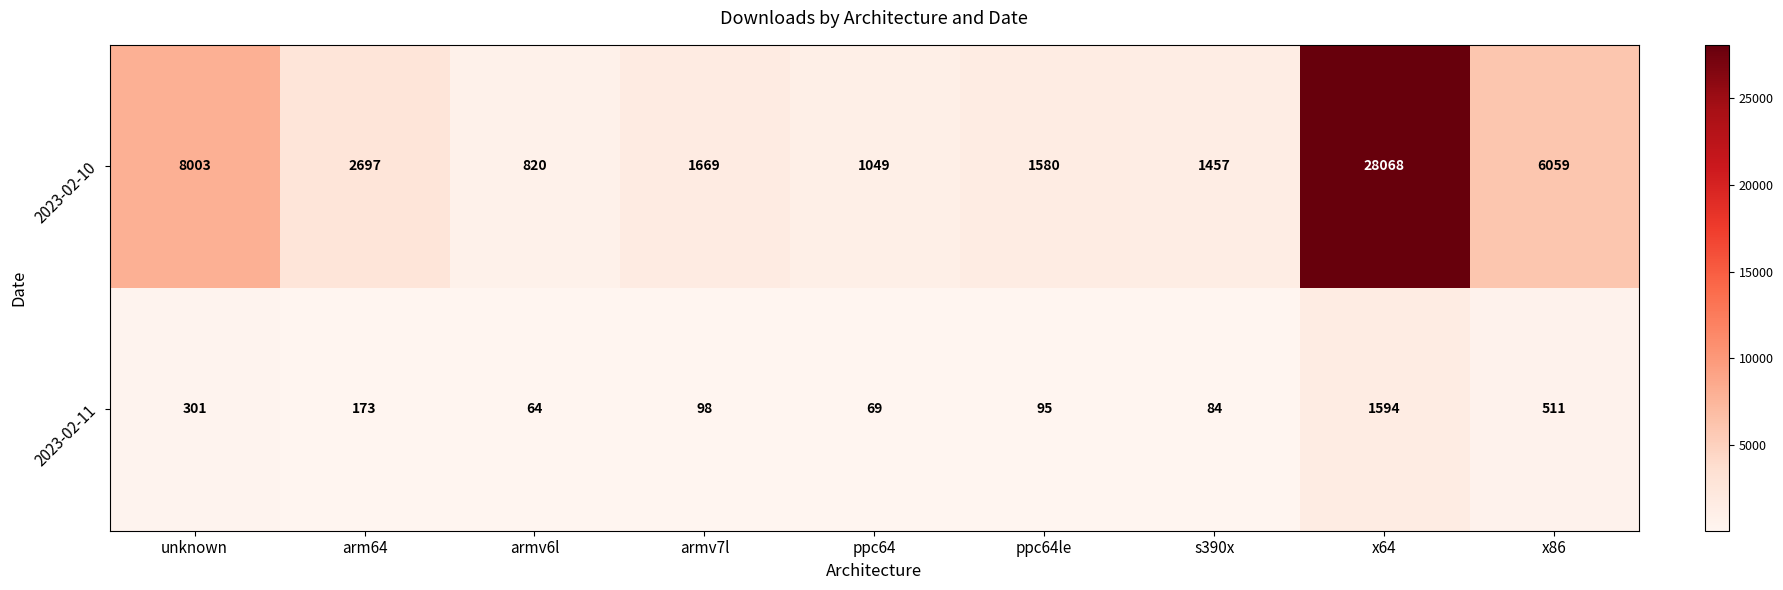

What is the minimum value shown in the chart?

64